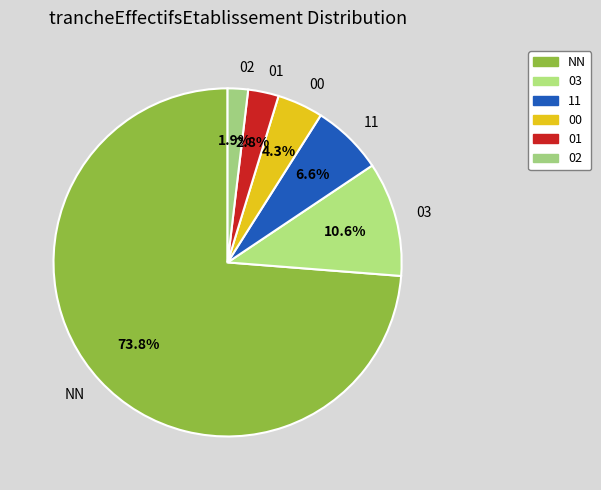

To the nearest percent, what is the difference between the largest and smallest slice percentages?

72%